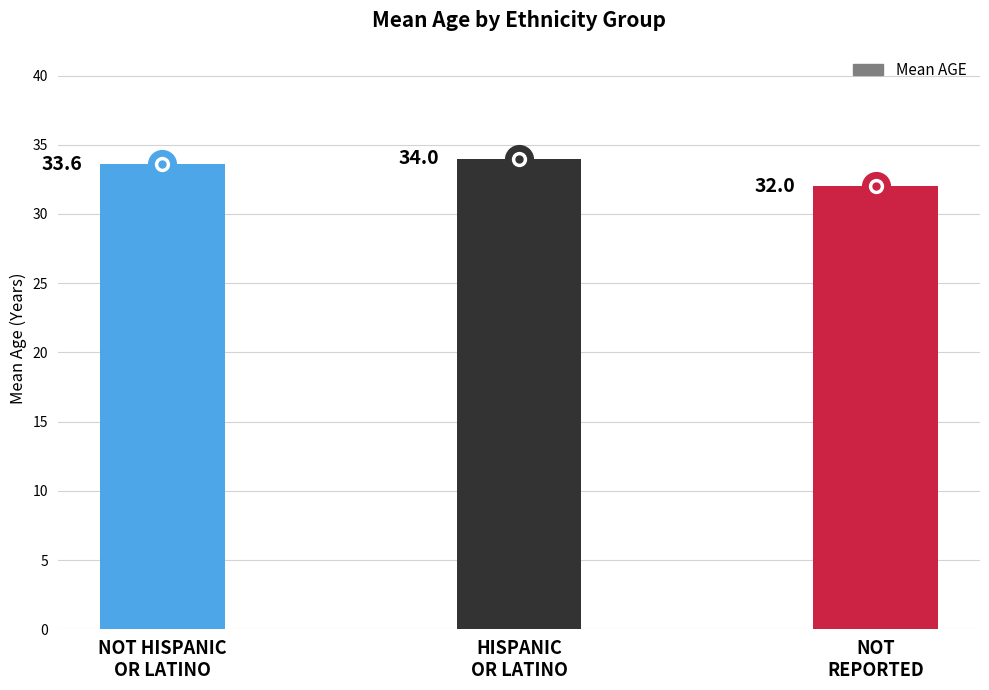

What is the sum of the values at HISPANIC
OR LATINO and NOT HISPANIC
OR LATINO?

67.6